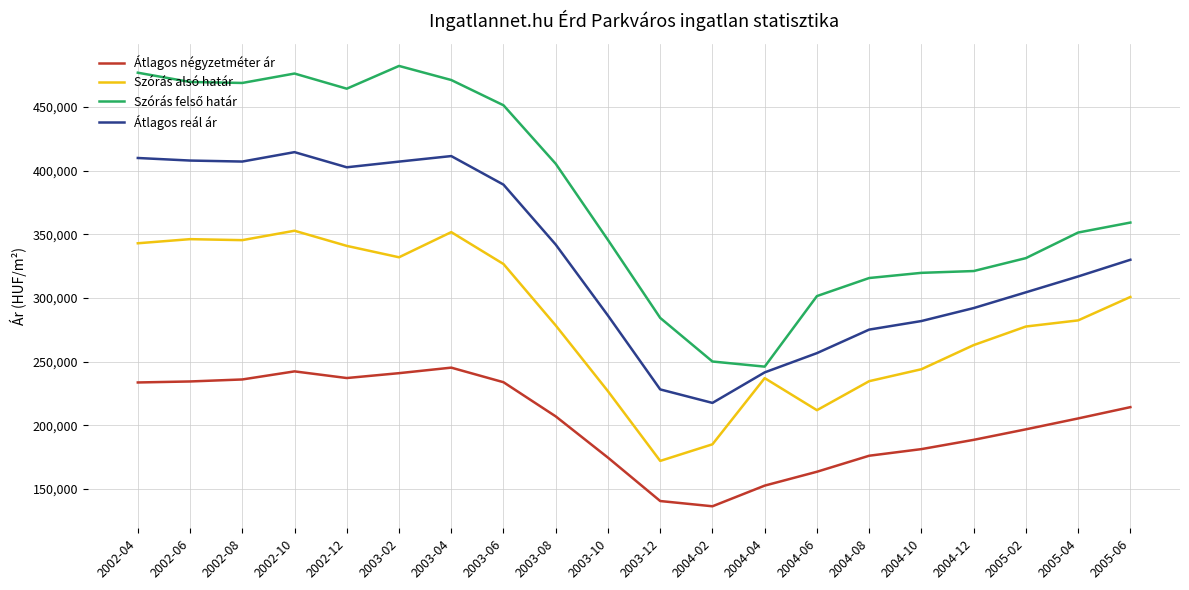

True or false: Átlagos négyzetméter ár and Átlagos reál ár cross at least once.

False